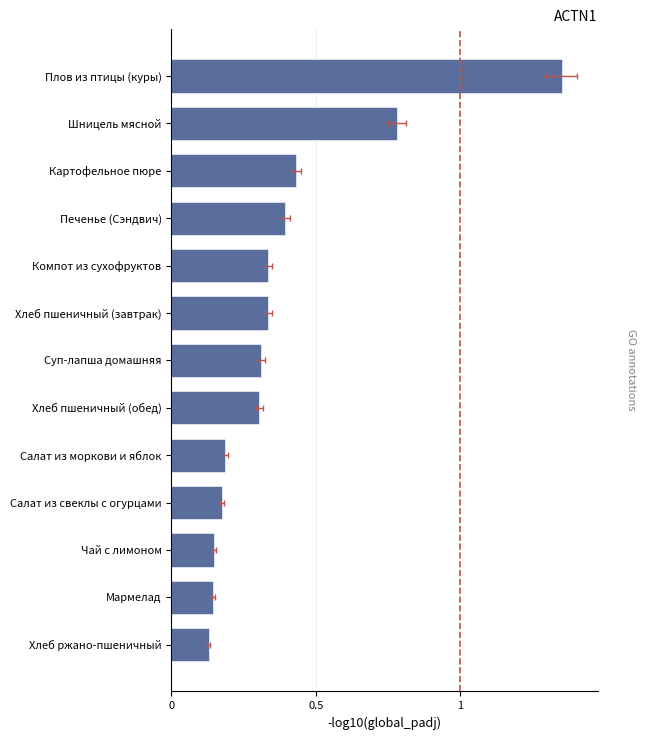

What is the change in value from Хлеб ржано-пшеничный to Компот из сухофруктов?

+0.2